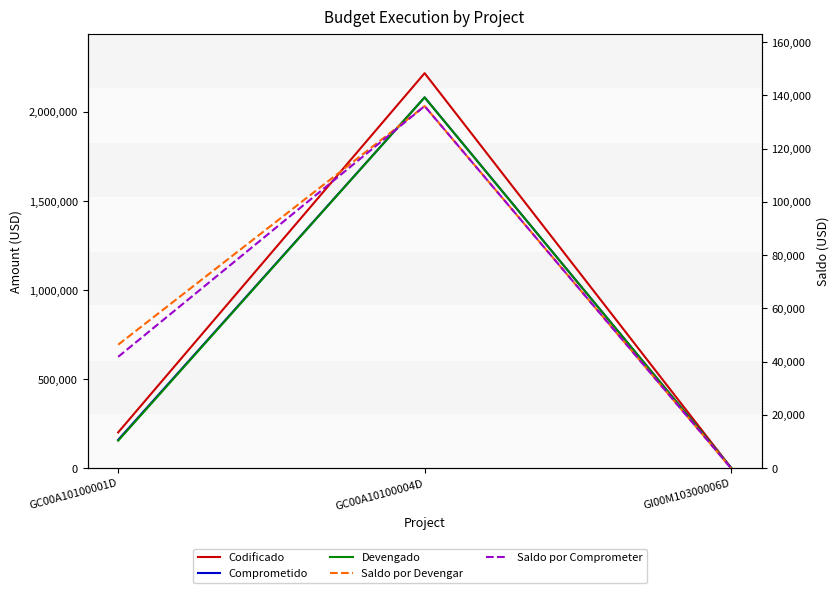

Is this an area chart (filled region under the line)?

No